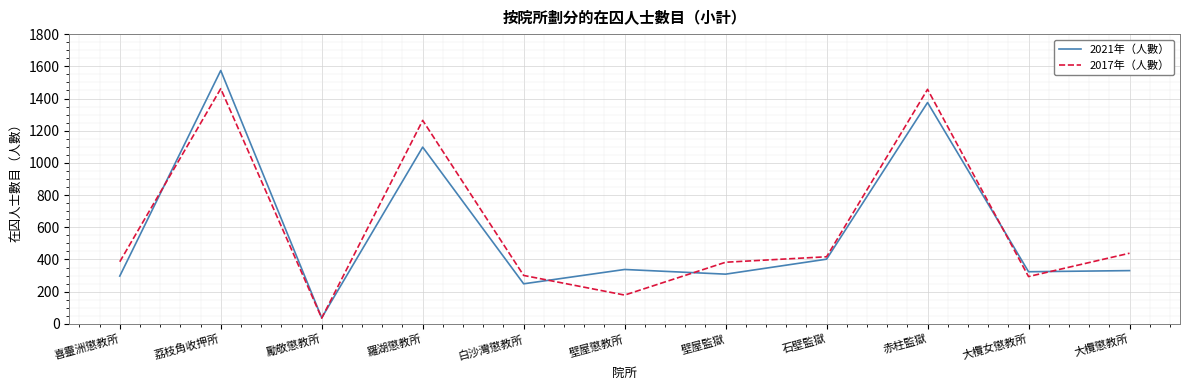

What is the highest value of the 2017年（人數） series?

1461